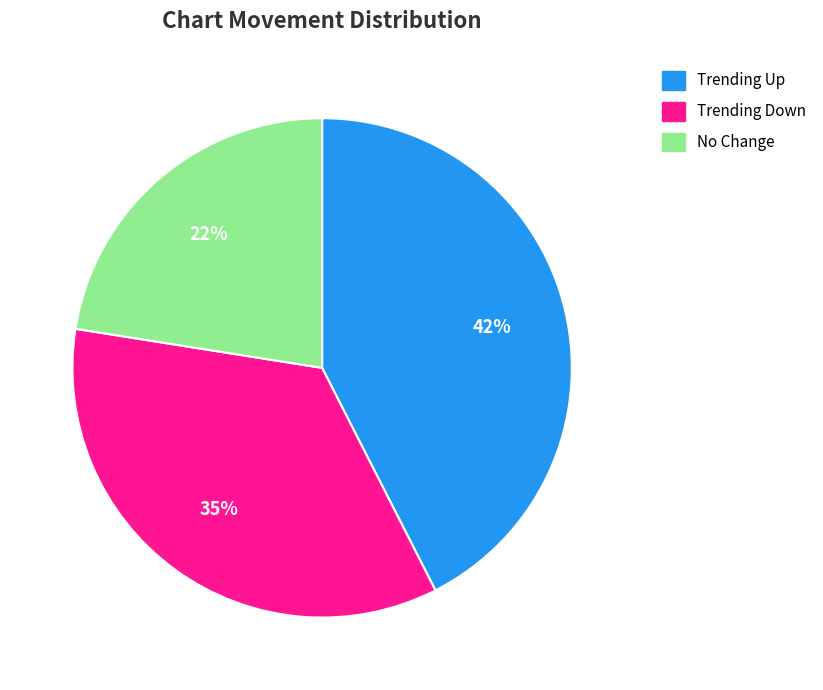

Is there a majority slice in this chart?

No